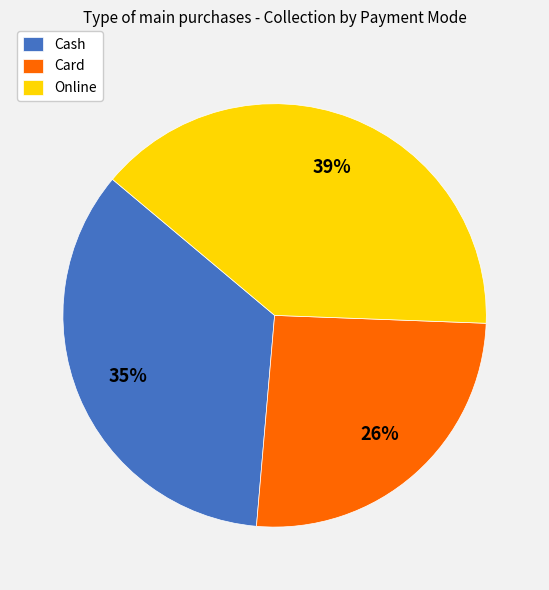

Rank the categories by value from highest to lowest.

Online, Cash, Card